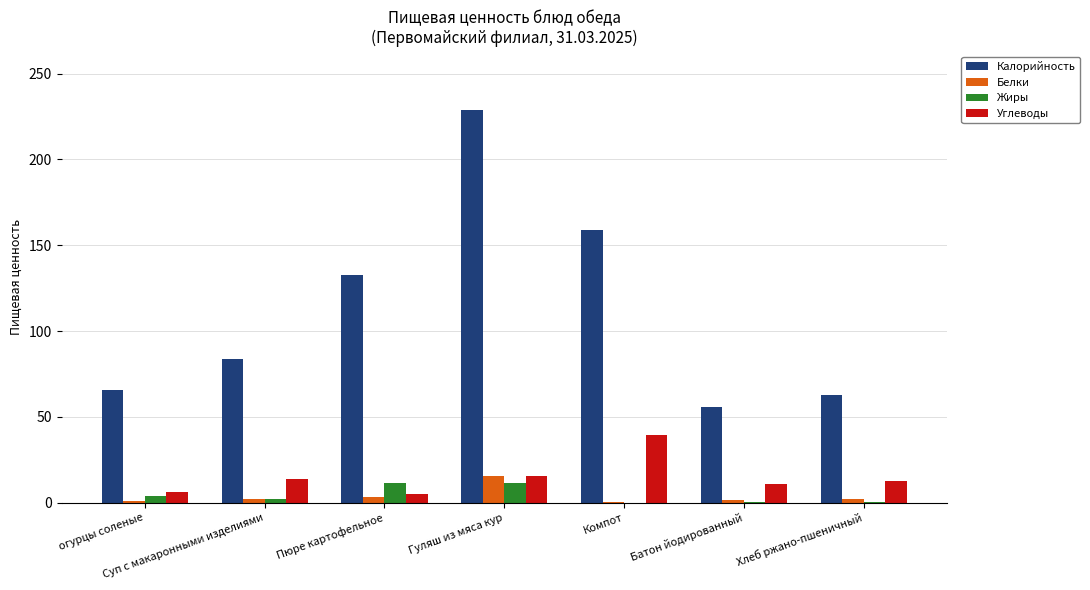

What is the maximum value shown in the chart?

228.8